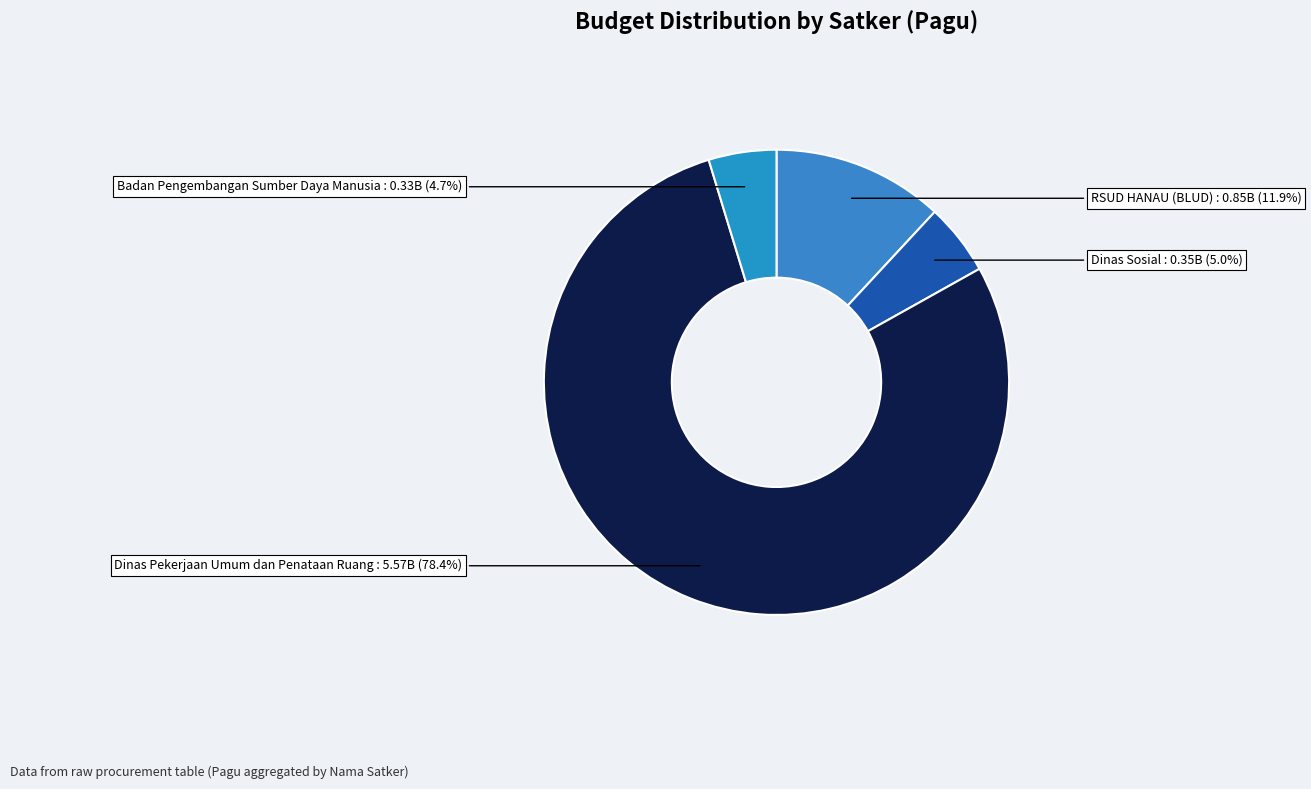

How many segments does this pie chart have?

4